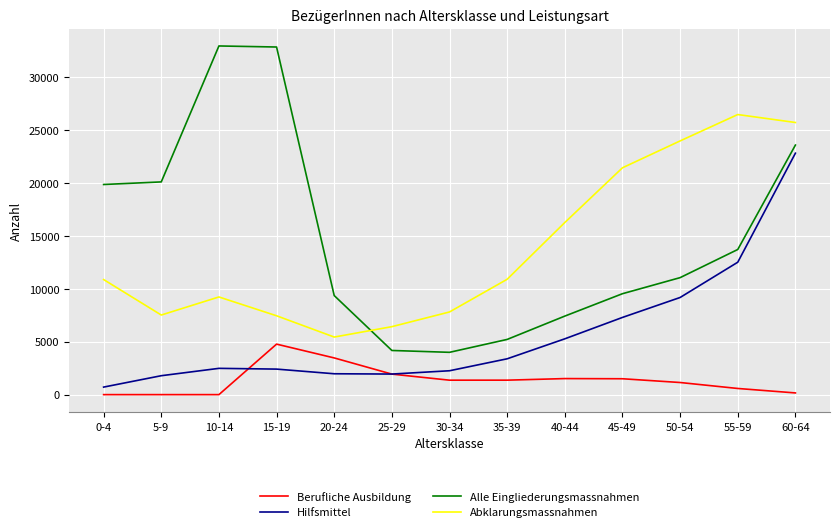

In Abklarungsmassnahmen, how many points are lower than both neighbors (excluding endpoints)?

2